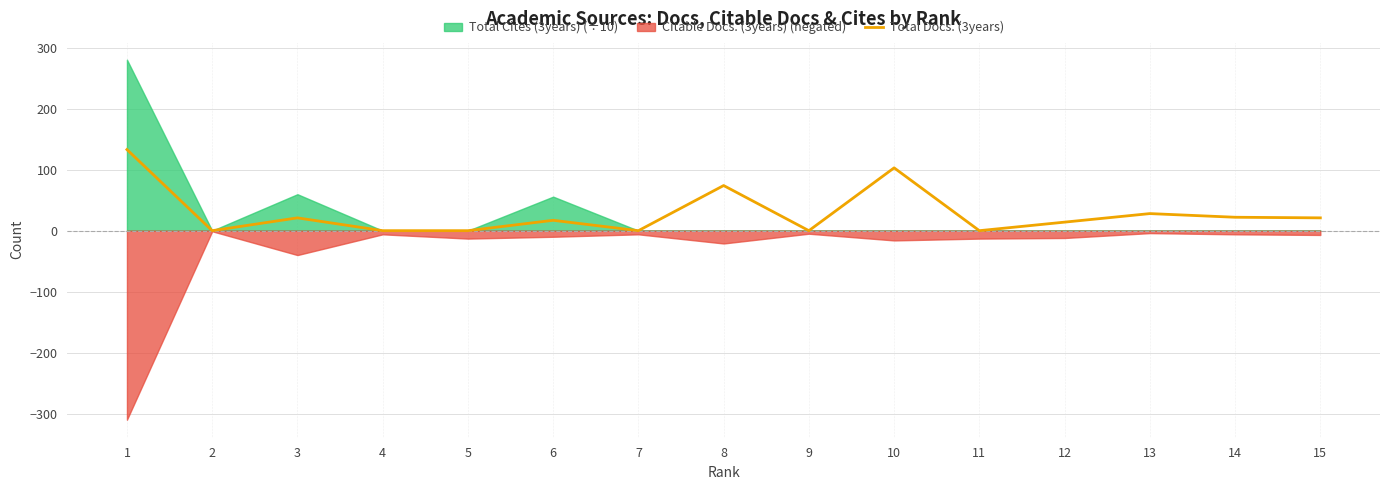

Rank the categories by value from highest to lowest.

1, 10, 8, 13, 14, 3, 15, 6, 12, 2, 4, 5, 7, 9, 11